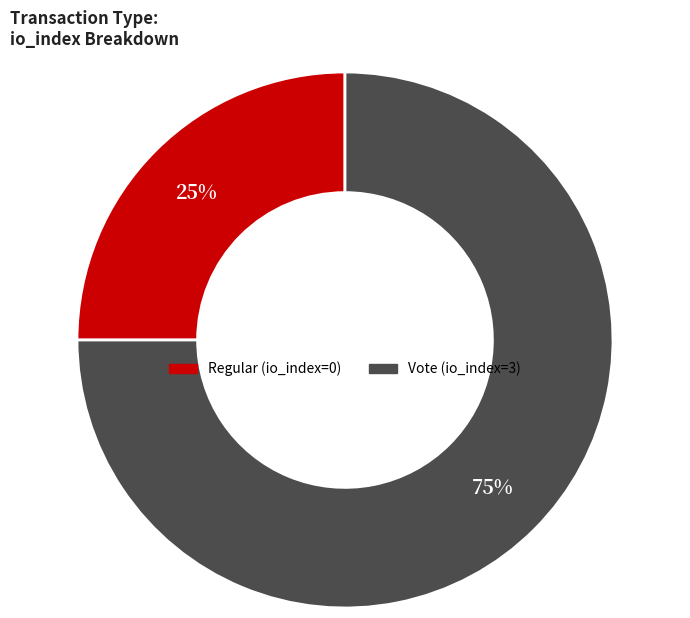

How many segments does this pie chart have?

2